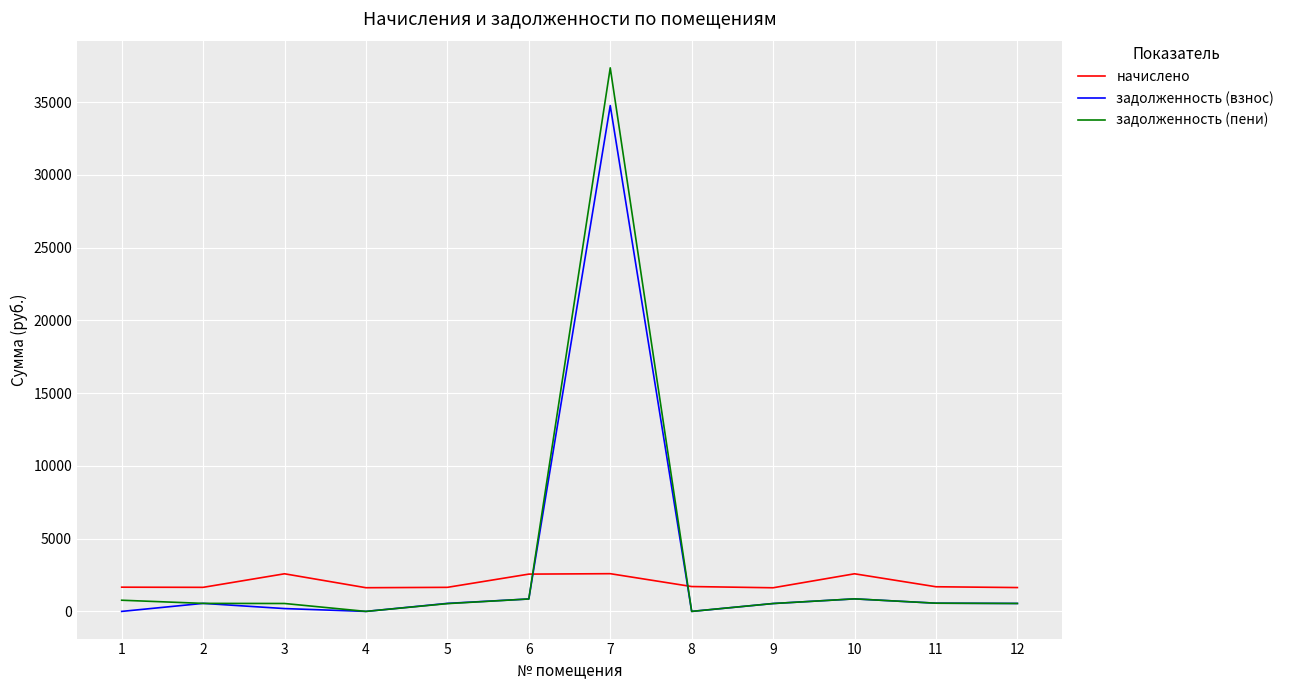

Which series has the largest range (max minus min)?

задолженность (пени)